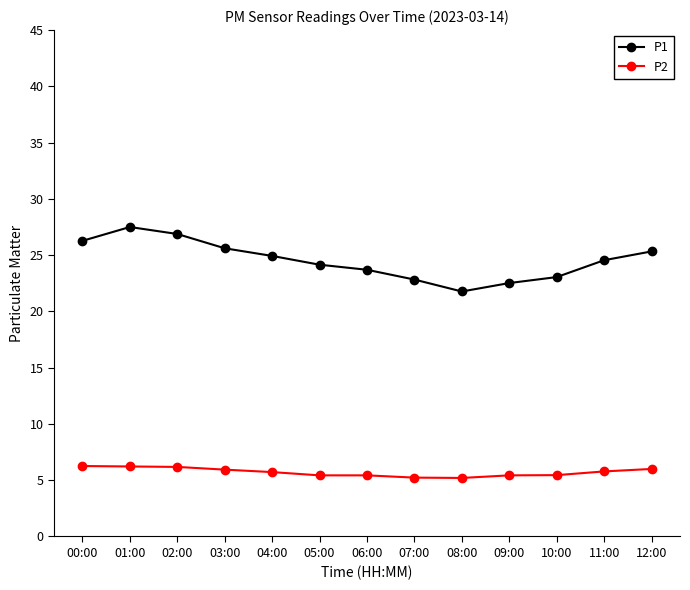

Which series has the largest total across all categories?

P1